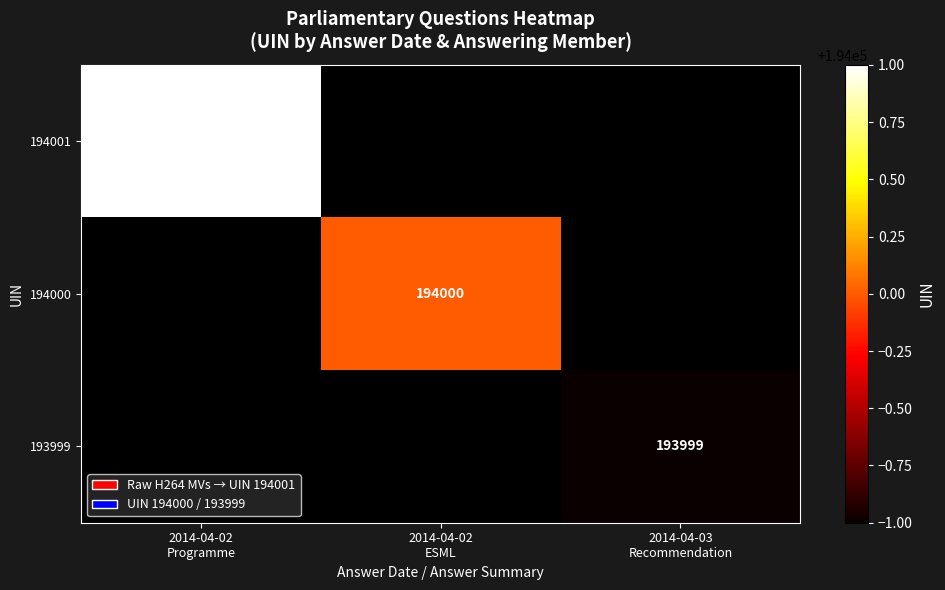

List the series in order of their overall mean, highest first.

194001, 194000, 193999